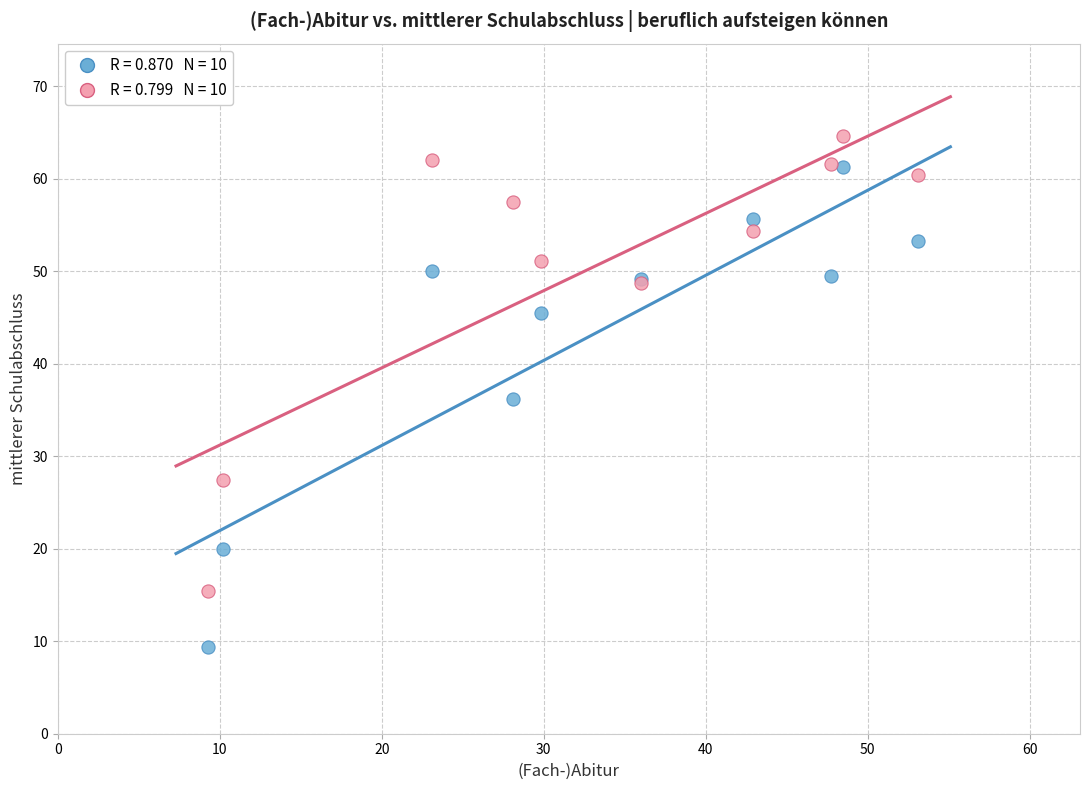

Across all series, what Y value is closest to 37?

36.2